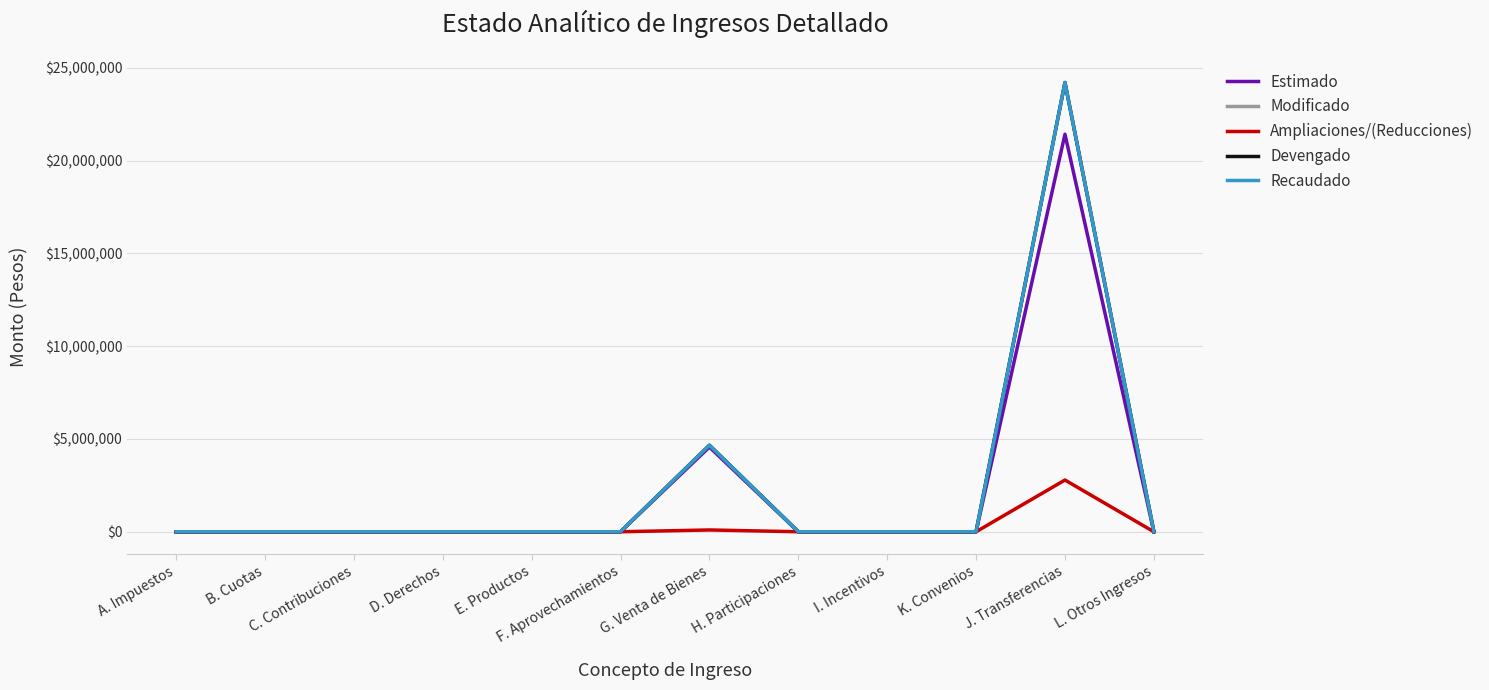

True or false: Estimado and Devengado intersect in this chart.

True